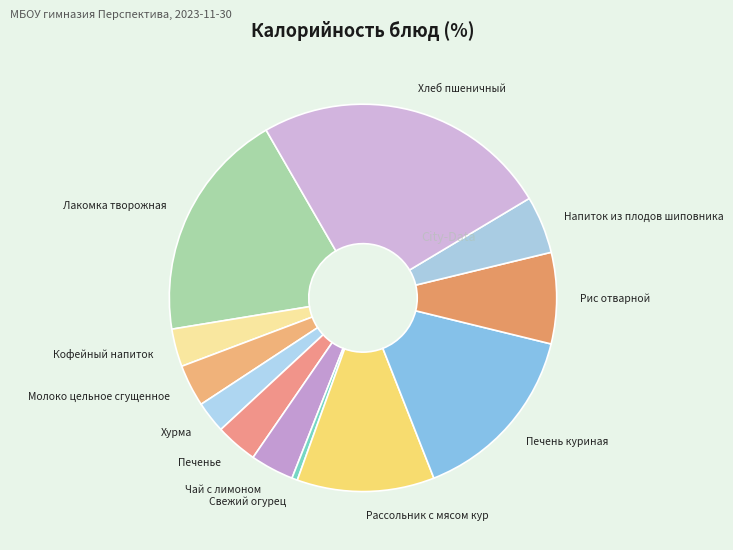

Do Молоко цельное сгущенное and Печенье together represent more than half of the pie?

No